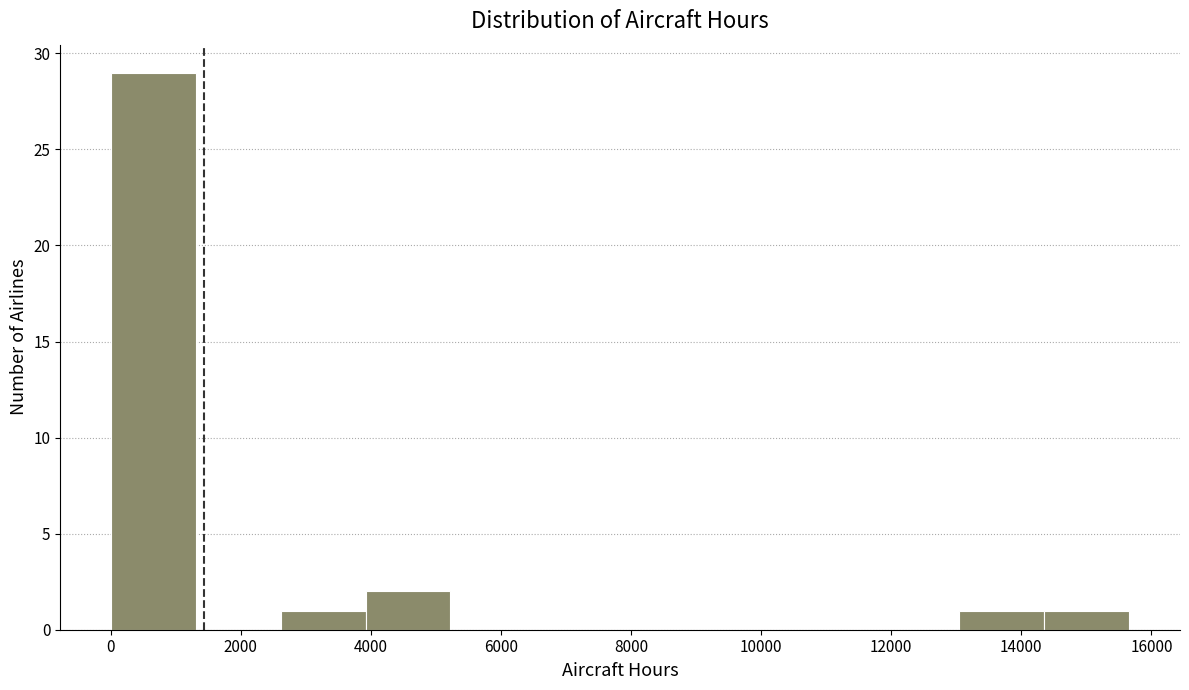

How tall is the bar that spans 14400 to 15600 on the x-axis? Neither the bar edges nor the heights are printed on the chart, so give them approximately, as read against the axes.

1